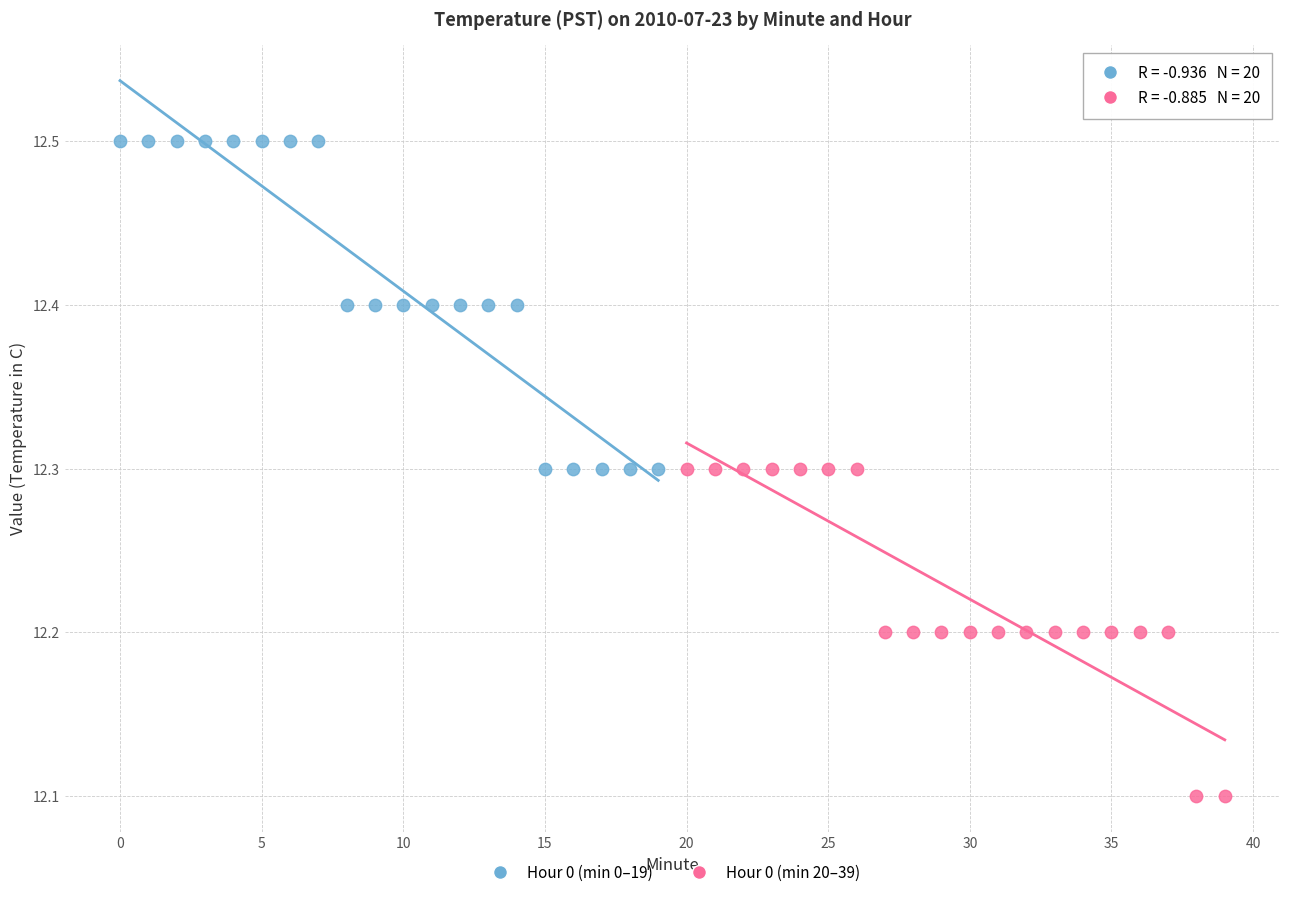

Which series reaches the maximum Y coordinate?

Hour 0 (min 0–19)